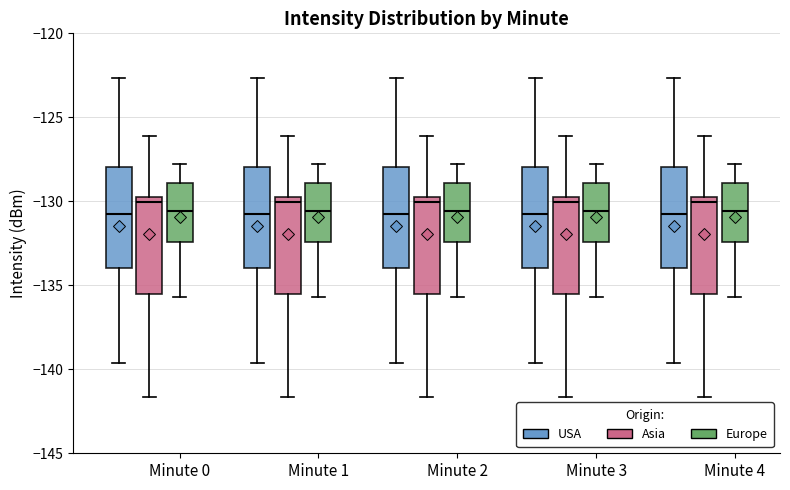

Where does the lower whisker of the box for Minute 4 (Asia) end on the y-axis? The values are not printed on the chart, so give them approximately, as read against the axis.

-141.5